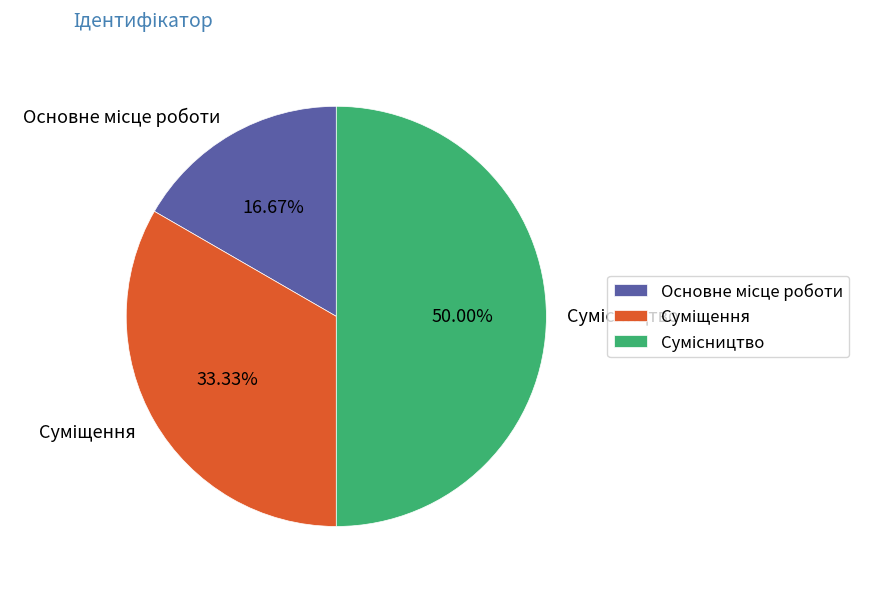

Count the number of slices in the pie.

3